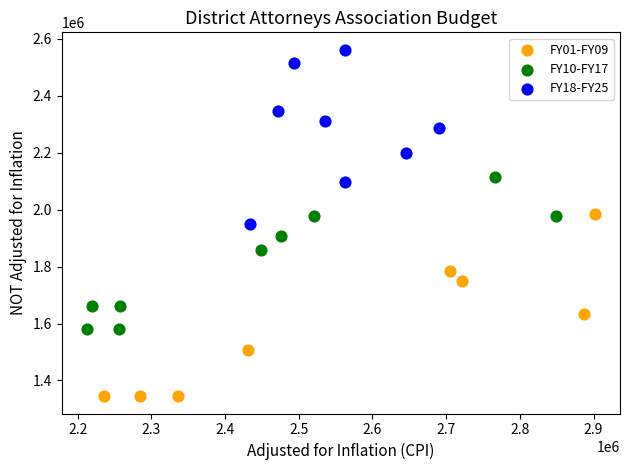

Which series has the largest Y range (max minus min)?

FY01-FY09